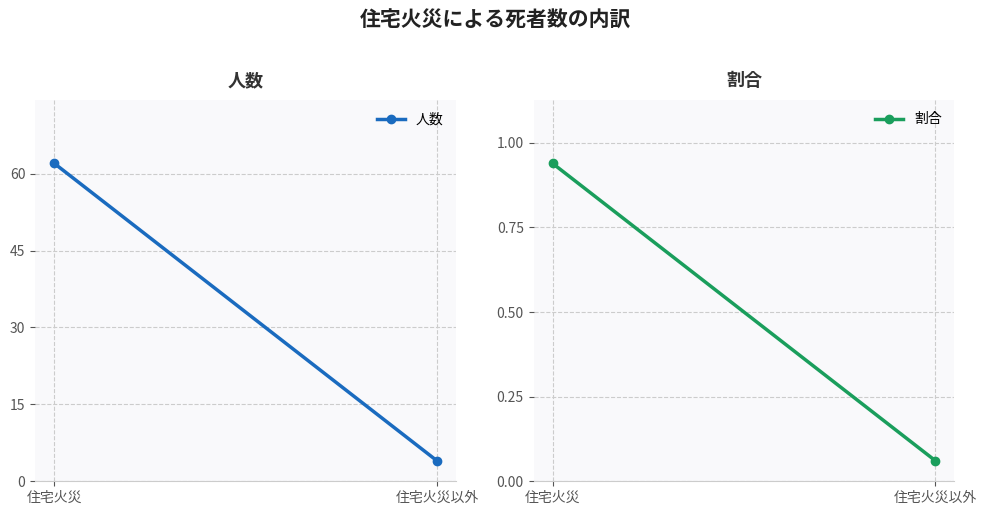

At how many categories does at least one series exceed 37?

1